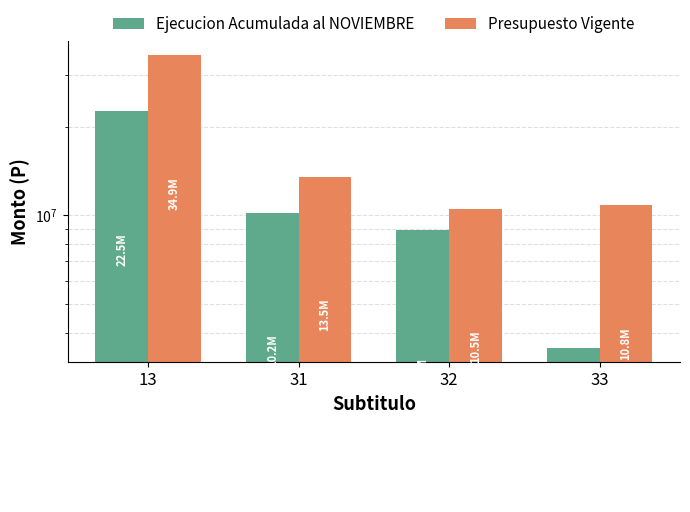

Which category has the lowest value in the Presupuesto Vigente series?

32